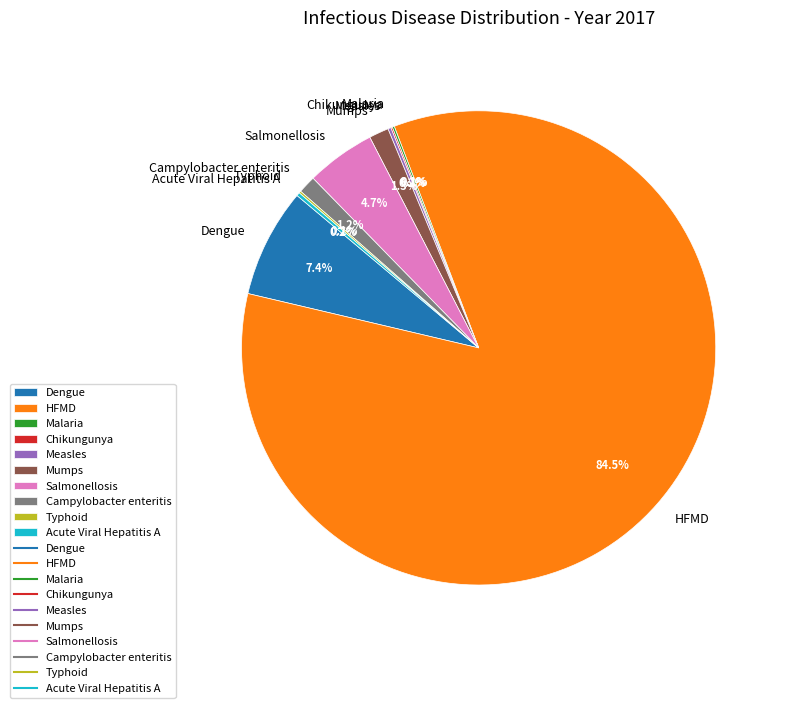

Do Dengue and Campylobacter enteritis together represent more than half of the pie?

No